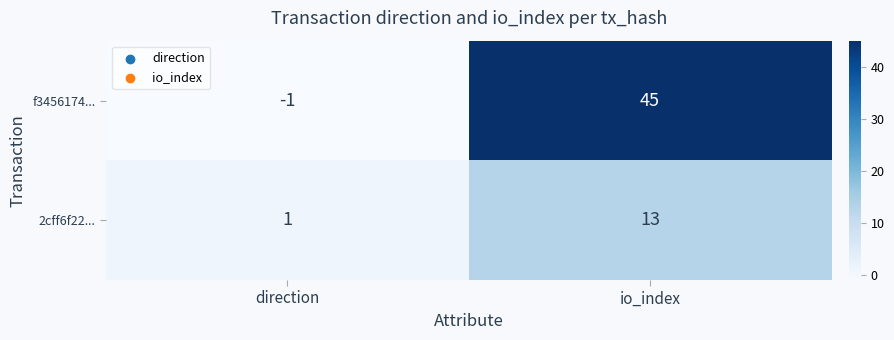

At which category is the sum across all series the highest?

io_index